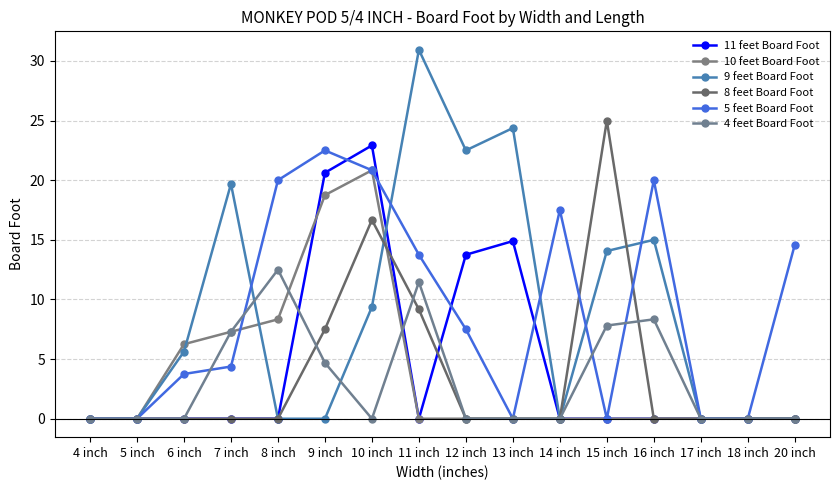

Count the number of categories in the chart.

16